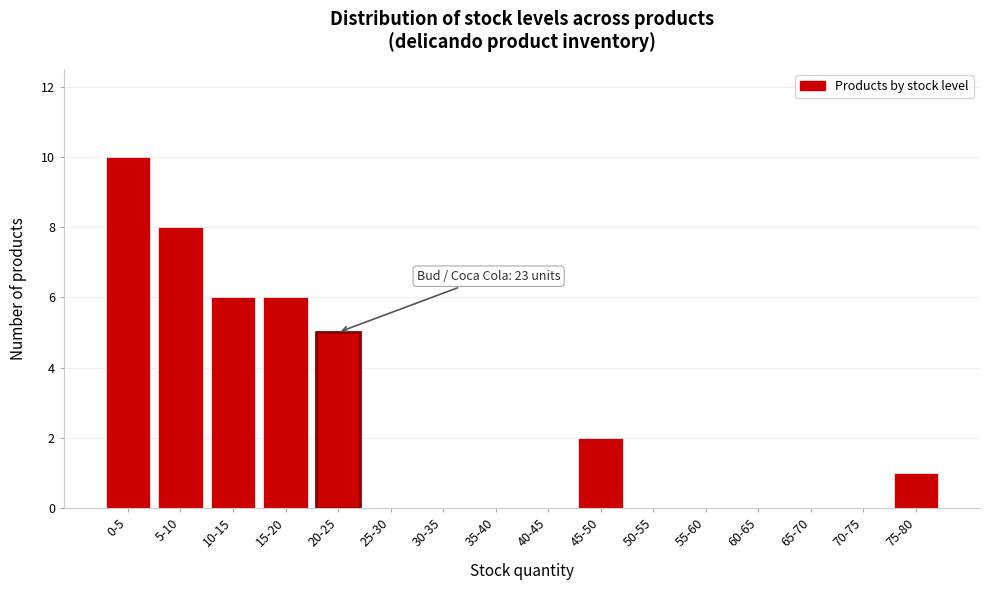

Reading left to right, transcribe all the data shown in this chart.

0-5=10	5-10=8	10-15=6	15-20=6	20-25=5	25-30=0	30-35=0	35-40=0	40-45=0	45-50=2	50-55=0	55-60=0	60-65=0	65-70=0	70-75=0	75-80=1